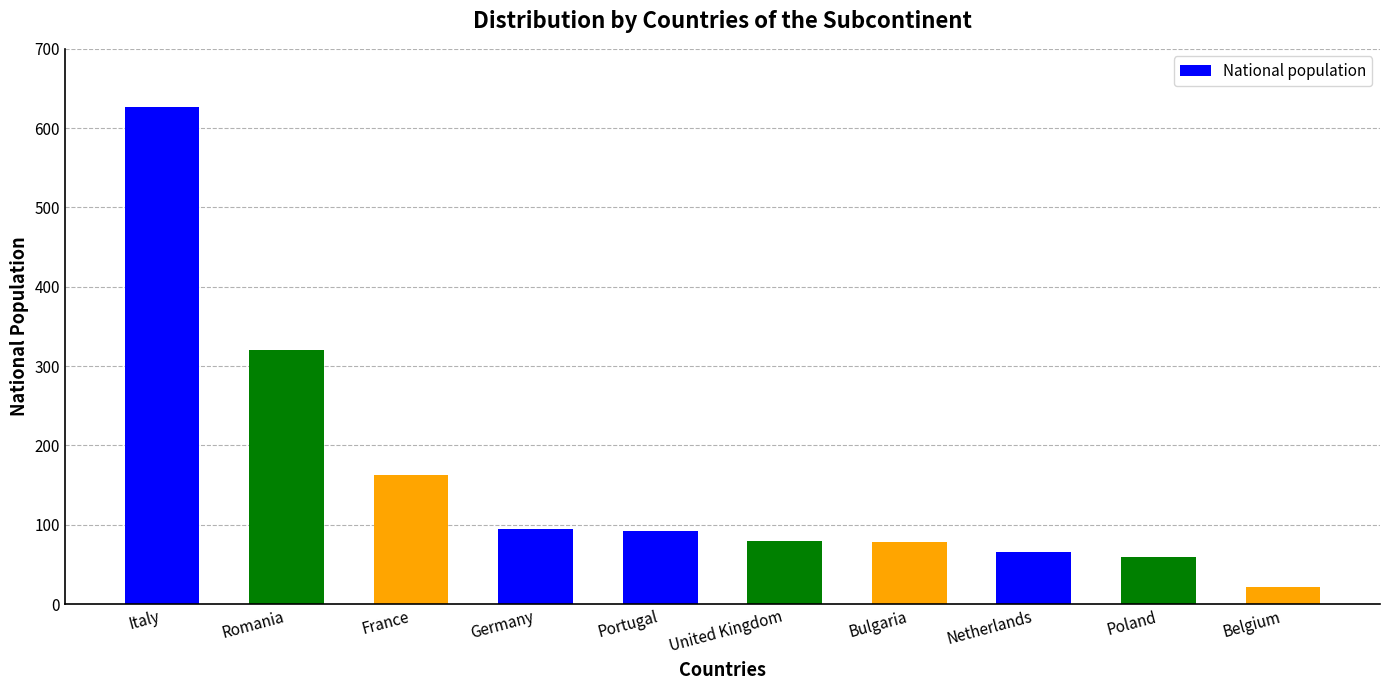

What is the smallest value displayed?

21